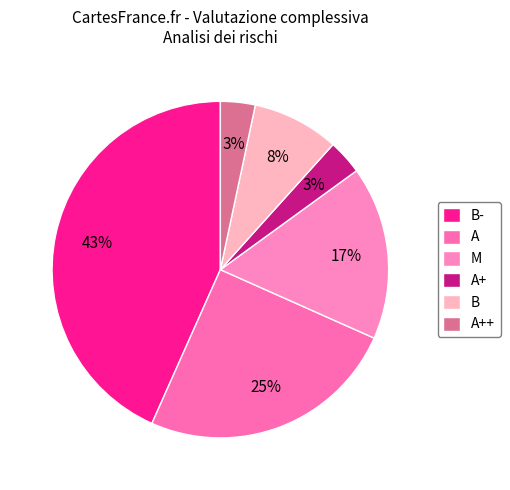

Count the number of slices in the pie.

6